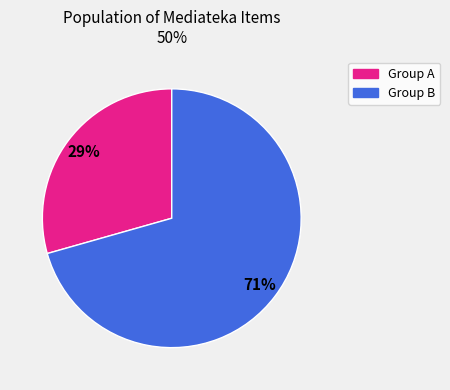

To the nearest percent, what is the average slice percentage?

50%